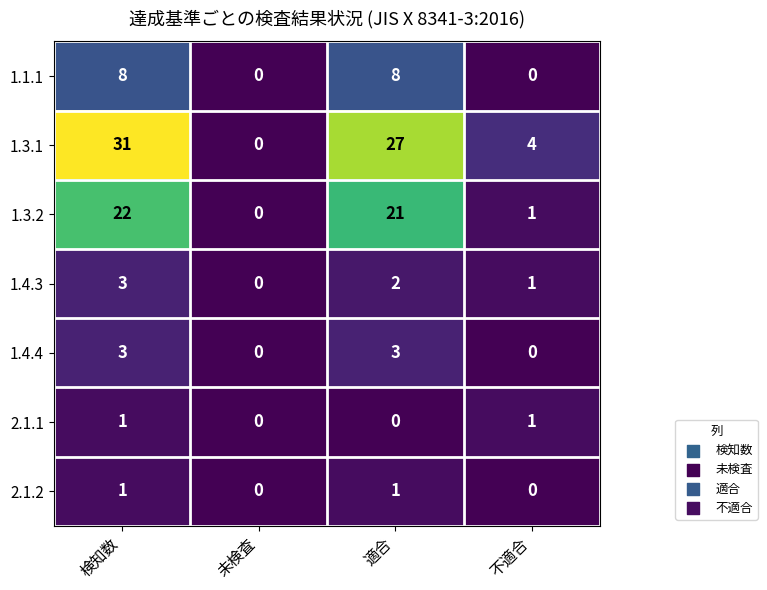

At which label does 1.3.1 first exceed 27?

検知数